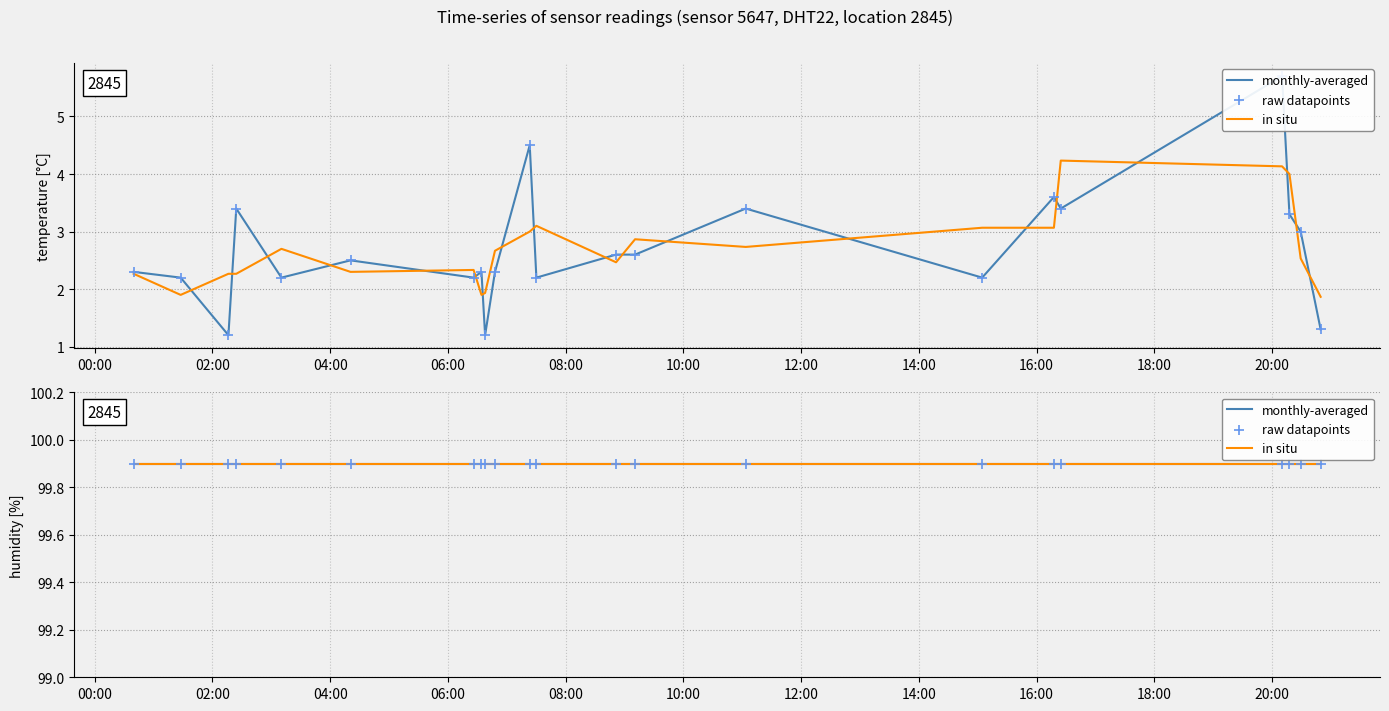

Which has a higher value, 2023-01-24T06:47:56 or 2023-01-24T07:23:21?

2023-01-24T07:23:21